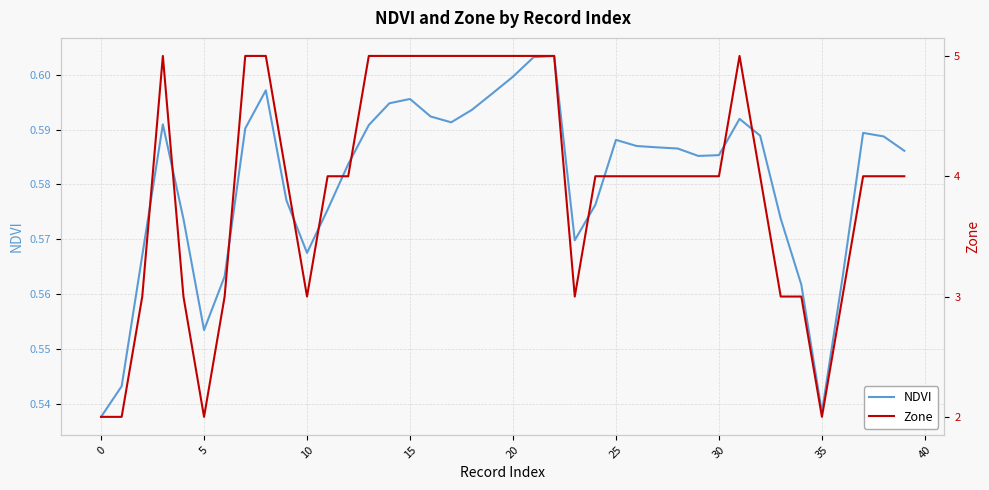

List the series in order of their overall mean, lowest first.

NDVI, Zone